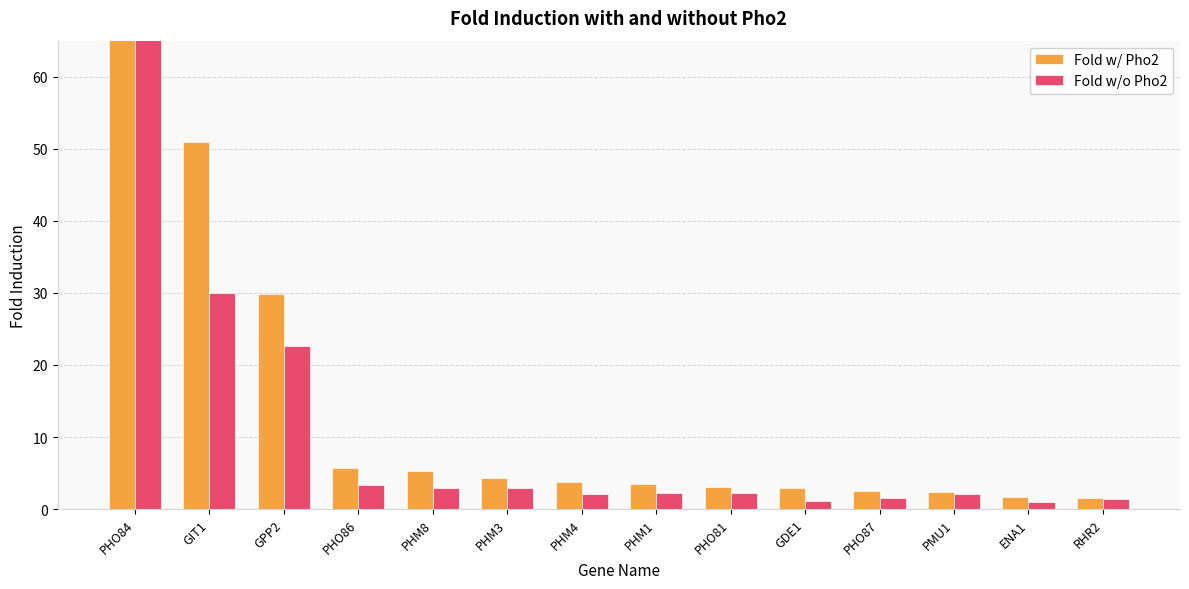

Reading left to right, what are all the values shown in this chart?

Fold w/ Pho2: PHO84=100.0	GIT1=51.0	GPP2=29.8	PHO86=5.6	PHM8=5.2	PHM3=4.3	PHM4=3.7	PHM1=3.5	PHO81=3.0	GDE1=2.9	PHO87=2.6	PMU1=2.3	ENA1=1.6	RHR2=1.5
Fold w/o Pho2: PHO84=100.0	GIT1=29.9	GPP2=22.6	PHO86=3.4	PHM8=2.9	PHM3=2.9	PHM4=2.1	PHM1=2.3	PHO81=2.2	GDE1=1.2	PHO87=1.6	PMU1=2.0	ENA1=0.9	RHR2=1.4